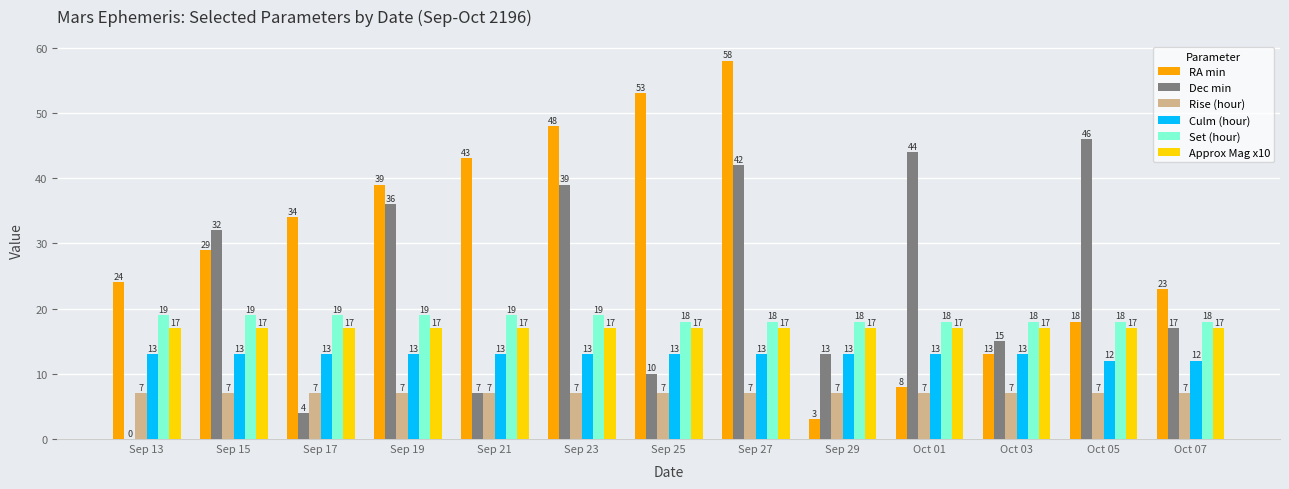

What is the greatest value displayed?

58